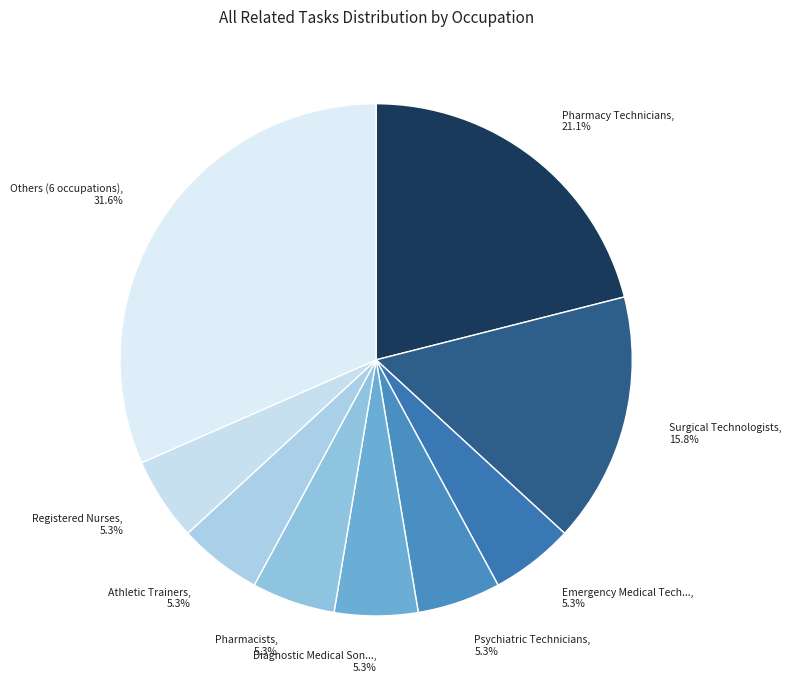

How many slices are in this pie chart?

9